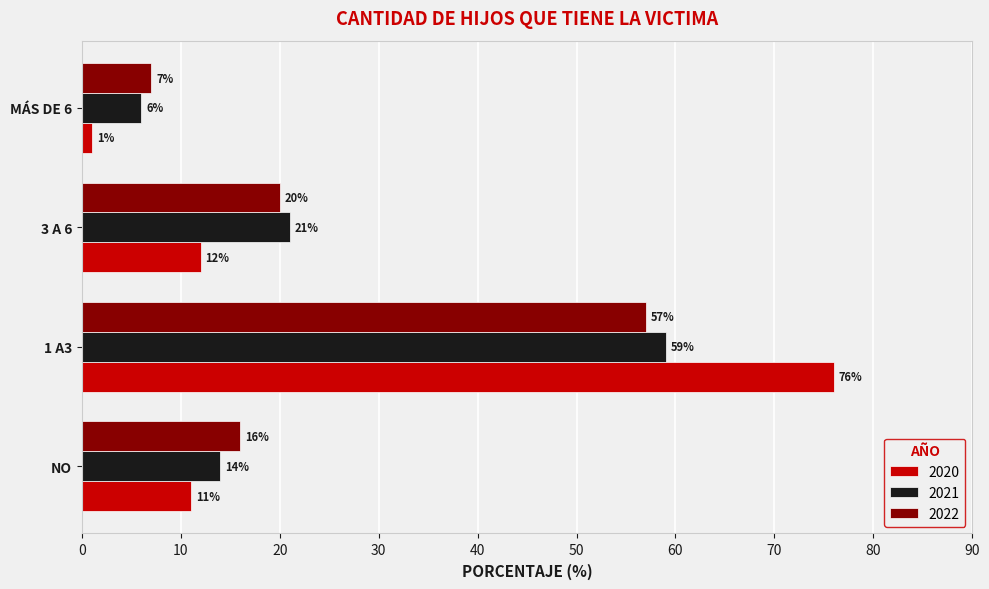

What is the approximate value of 2022 at 1 A3, to the nearest 10?

60